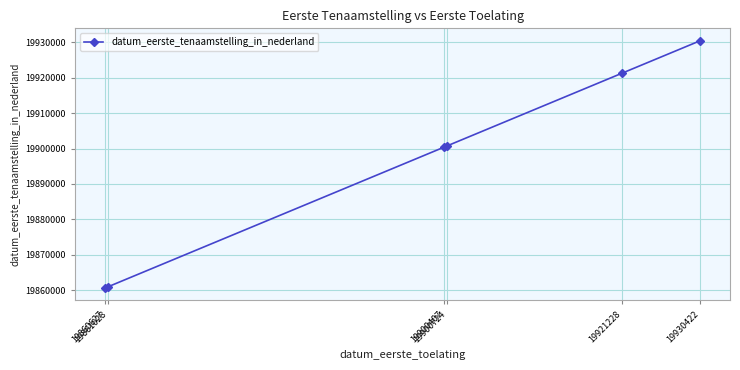

Which category has the highest value across all series?

19930422